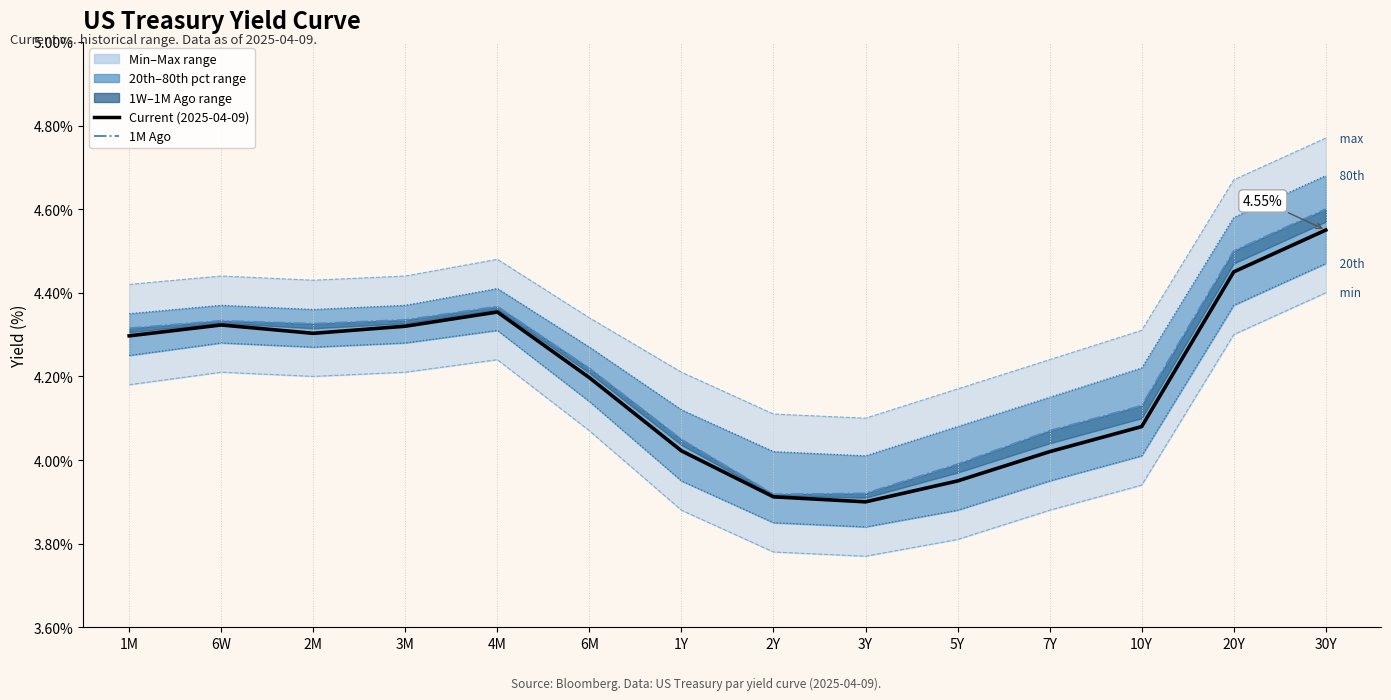

Reading left to right, what are all the values shown in this chart?

Max: 4.4	4.4	4.4	4.4	4.5	4.3	4.2	4.1	4.1	4.2	4.2	4.3	4.7	4.8
Min: 4.2	4.2	4.2	4.2	4.2	4.1	3.9	3.8	3.8	3.8	3.9	3.9	4.3	4.4
80th Pct: 4.3	4.4	4.4	4.4	4.4	4.3	4.1	4.0	4.0	4.1	4.2	4.2	4.6	4.7
20th Pct: 4.2	4.3	4.3	4.3	4.3	4.1	4.0	3.9	3.8	3.9	4.0	4.0	4.4	4.5
1M Ago: 4.3	4.3	4.3	4.3	4.4	4.2	4.0	3.9	3.9	4.0	4.1	4.1	4.5	4.6
Current (2025-04-09): 4.3	4.3	4.3	4.3	4.4	4.2	4.0	3.9	3.9	4.0	4.0	4.1	4.5	4.5